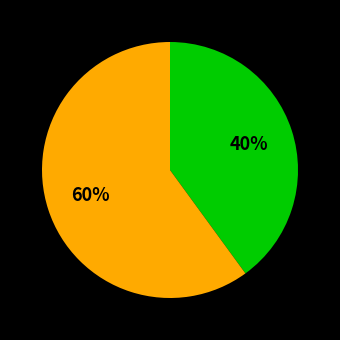

Is there a majority slice in this chart?

Yes